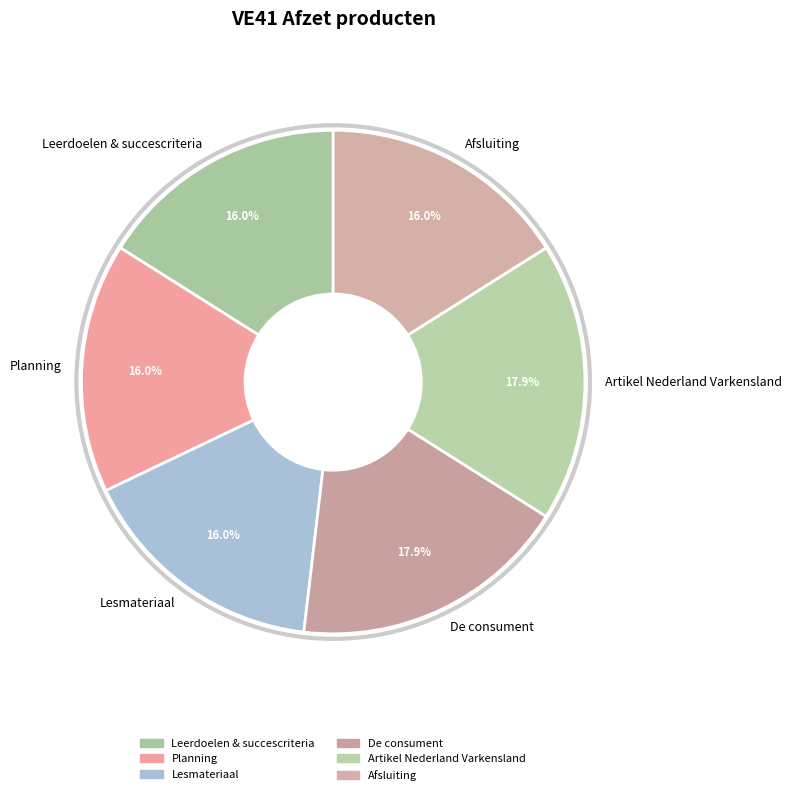

Count the number of slices in the pie.

6